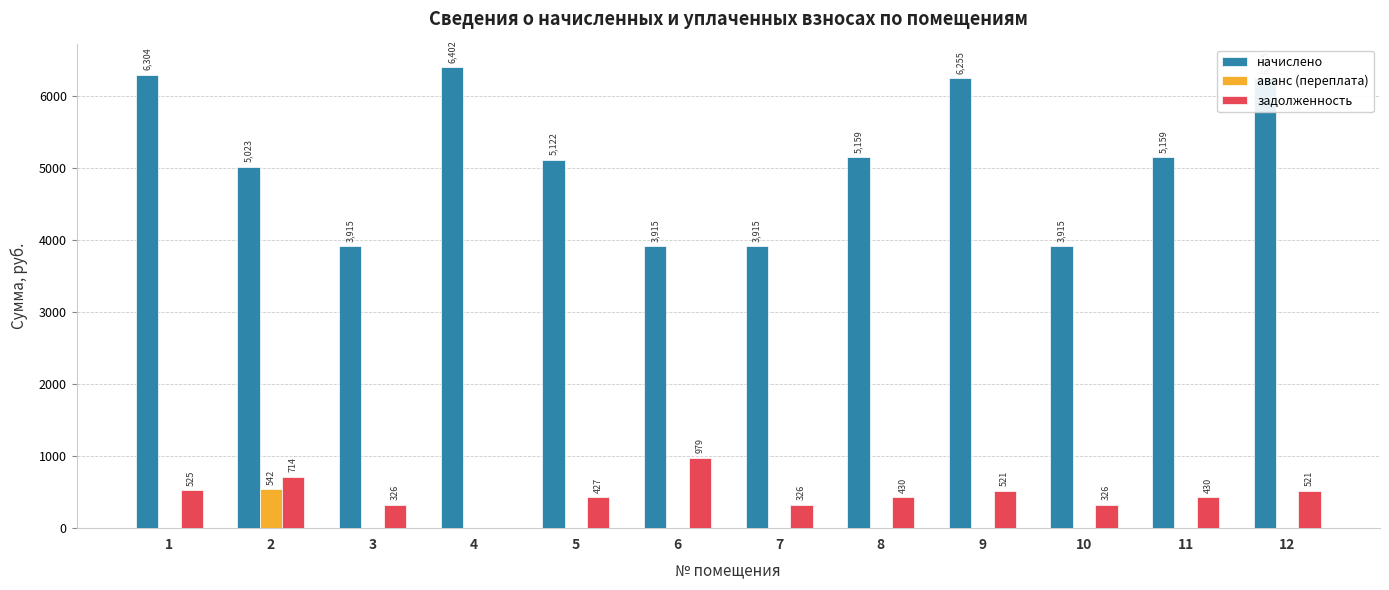

True or false: задолженность has a value of 326.3 at 10.

True